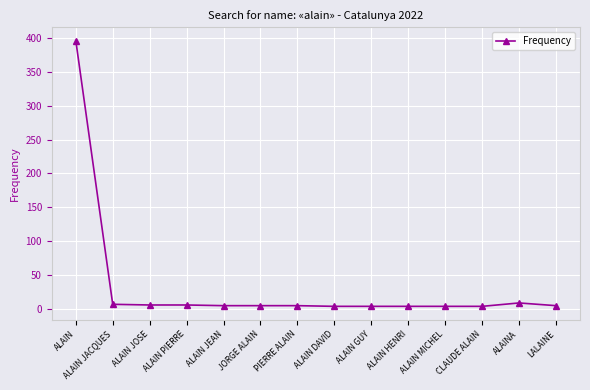

What is the maximum value shown in the chart?

396